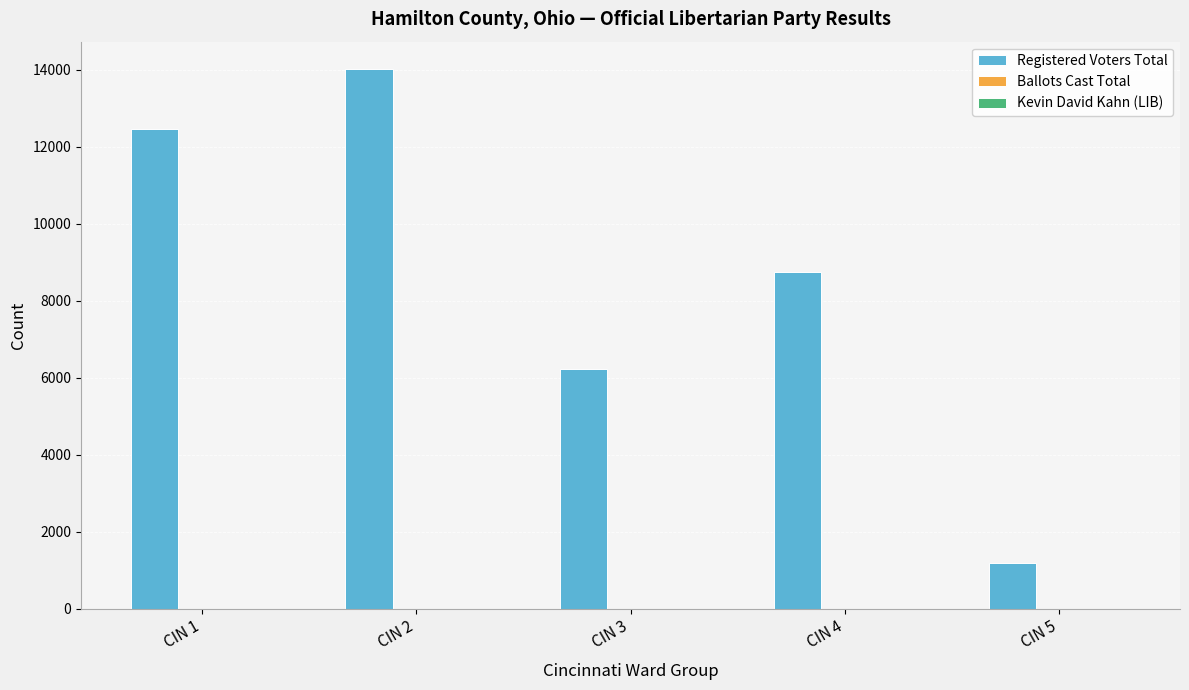

True or false: Registered Voters Total has a value of 1181 at CIN 5.

True